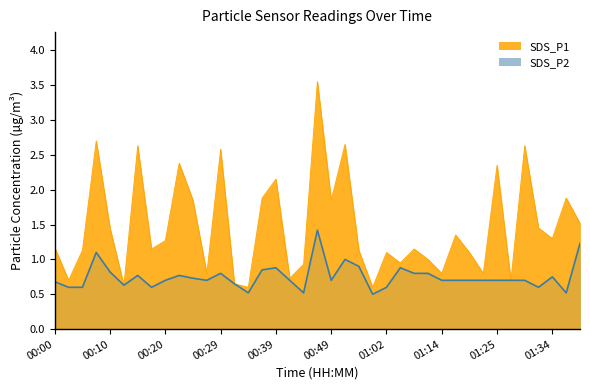

List the series in order of their peak value, lowest first.

SDS_P2, SDS_P1